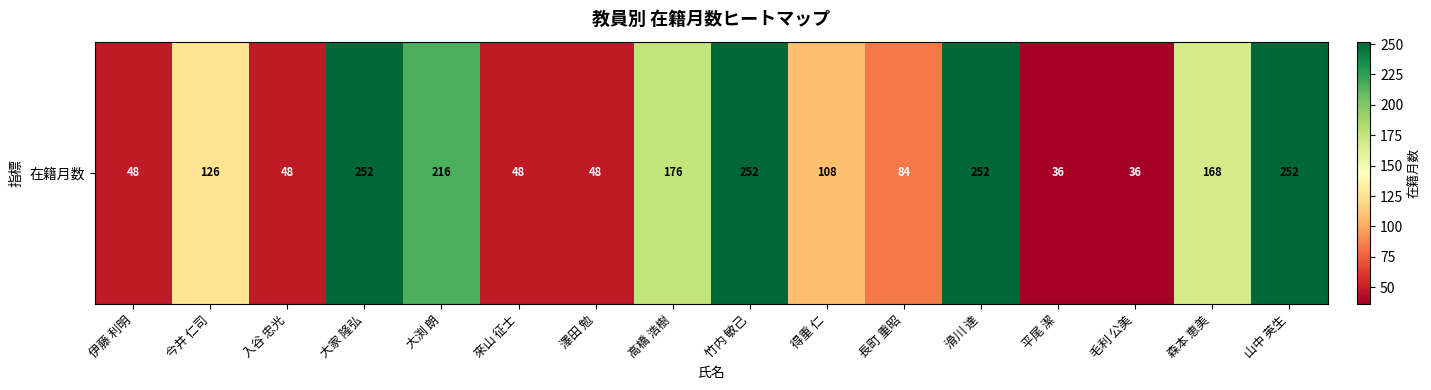

Is it true that the value at 長町 重昭 is 37?

False